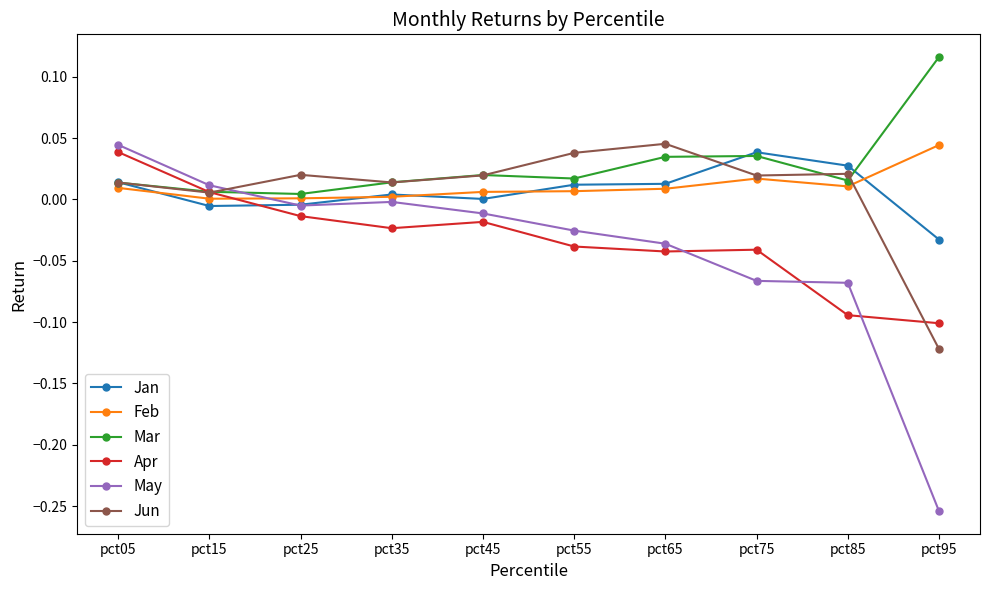

True or false: May has more than 2 interior local peaks.

False